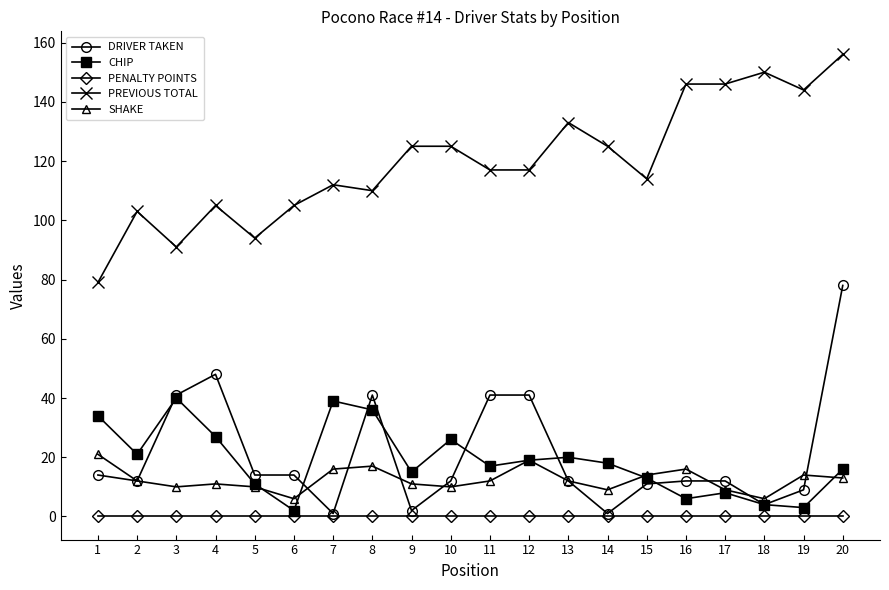

Reading left to right, list all the values displayed in this chart.

DRIVER TAKEN: 1=14	2=12	3=41	4=48	5=14	6=14	7=1	8=41	9=2	10=12	11=41	12=41	13=12	14=1	15=11	16=12	17=12	18=4	19=9	20=78
CHIP: 1=34	2=21	3=40	4=27	5=11	6=2	7=39	8=36	9=15	10=26	11=17	12=19	13=20	14=18	15=13	16=6	17=8	18=4	19=3	20=16
PENALTY POINTS: 1=0	2=0	3=0	4=0	5=0	6=0	7=0	8=0	9=0	10=0	11=0	12=0	13=0	14=0	15=0	16=0	17=0	18=0	19=0	20=0
PREVIOUS TOTAL: 1=79	2=103	3=91	4=105	5=94	6=105	7=112	8=110	9=125	10=125	11=117	12=117	13=133	14=125	15=114	16=146	17=146	18=150	19=144	20=156
SHAKE: 1=21	2=12	3=10	4=11	5=10	6=6	7=16	8=17	9=11	10=10	11=12	12=19	13=12	14=9	15=14	16=16	17=9	18=6	19=14	20=13